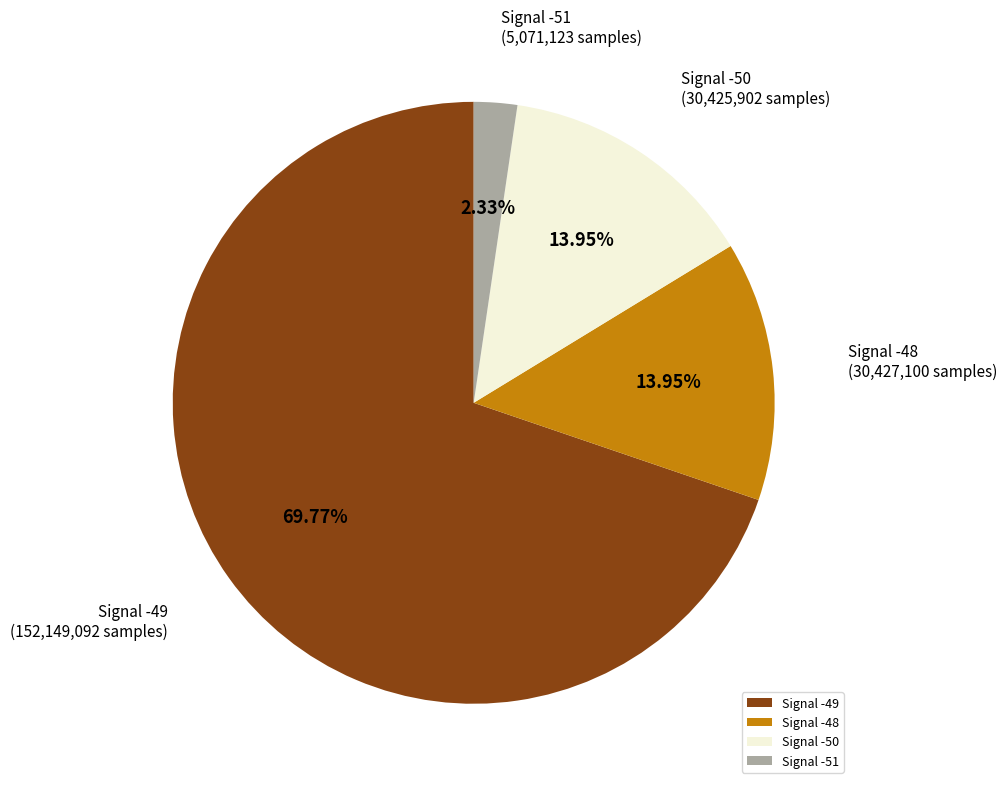

Which slice is the largest?

Signal -49